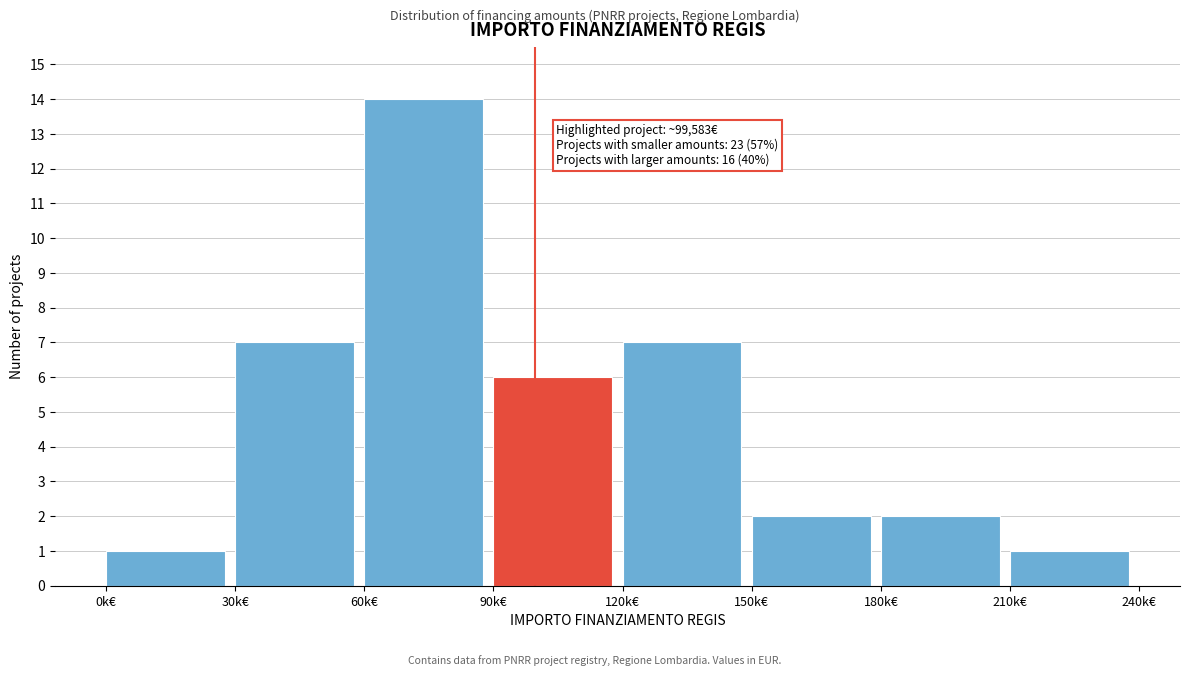

Reading left to right, what are all the values shown in this chart?

0k€=1	30k€=7	60k€=14	90k€=6	120k€=7	150k€=2	180k€=2	210k€=1